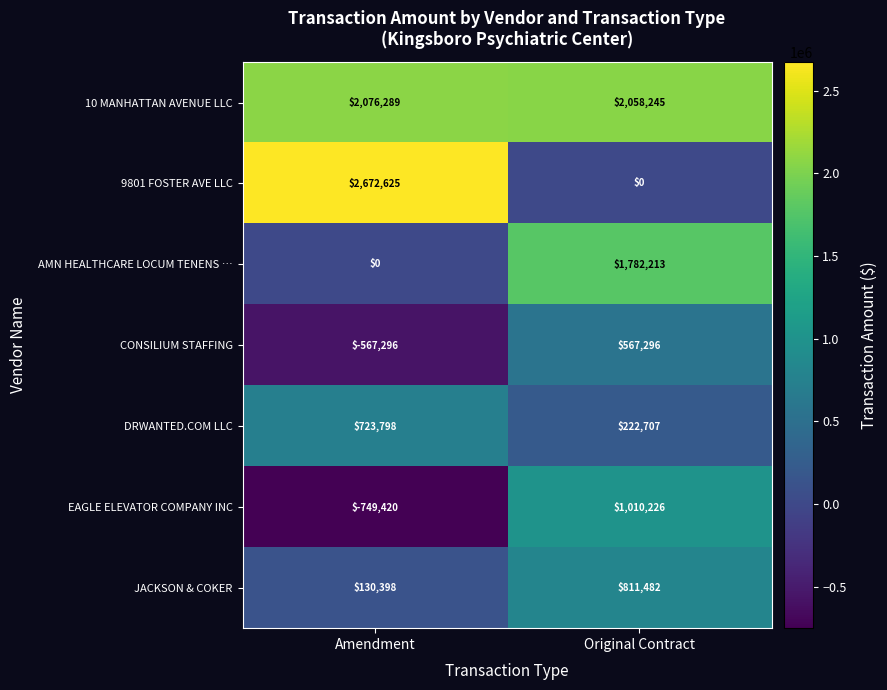

Which series has the largest total across all categories?

10 MANHATTAN AVENUE LLC